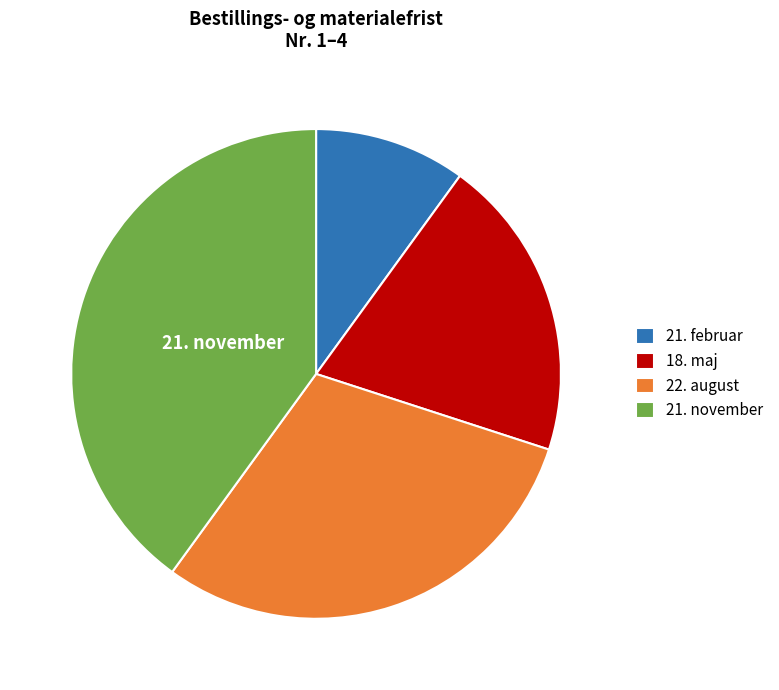

Is 21. november the majority of the pie?

No